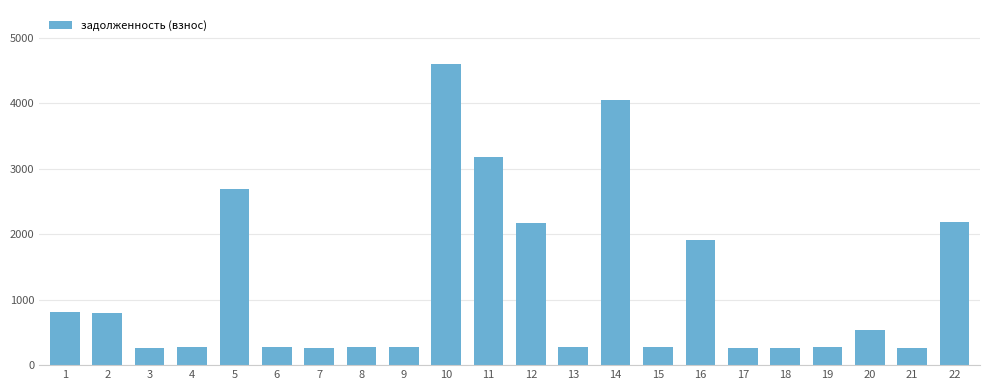

At which category does the chart reach its peak across all series?

10